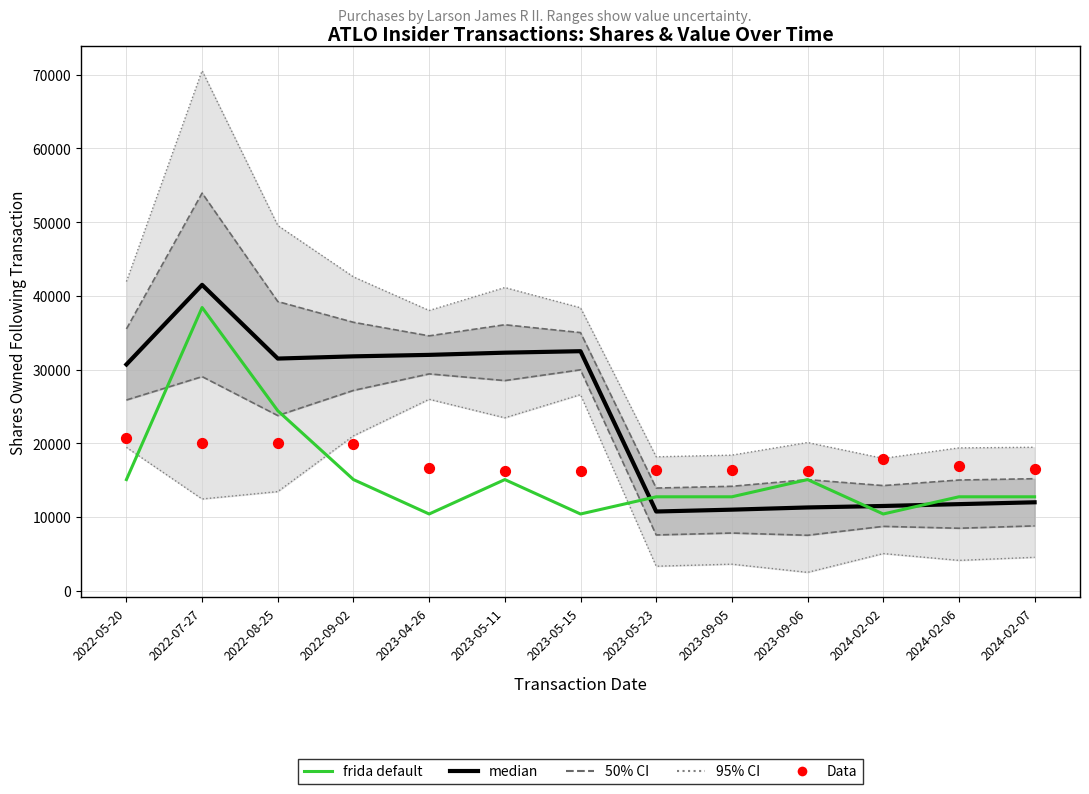

Which series contains the highest Y value?

median